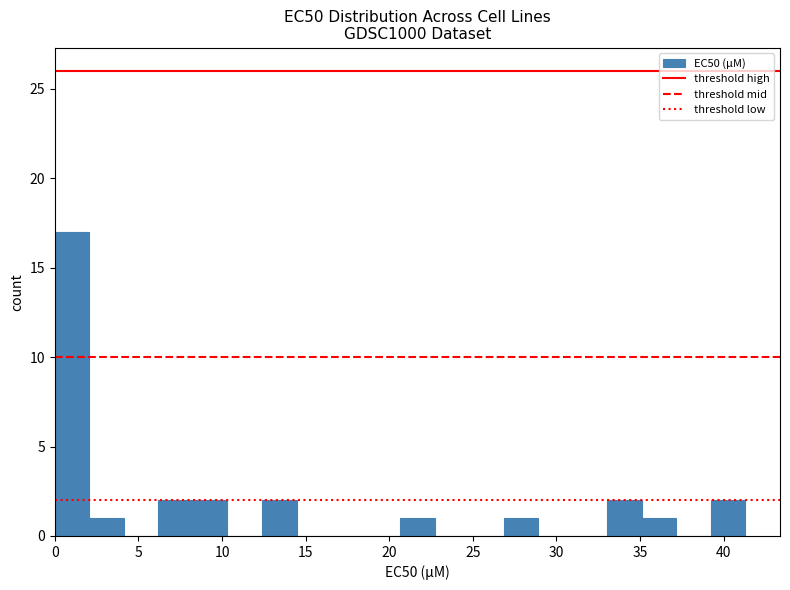

What is the height of the bar covering 2.0 to 4.0 on the x-axis? Neither the bar edges nor the heights are printed on the chart, so give them approximately, as read against the axes.

1